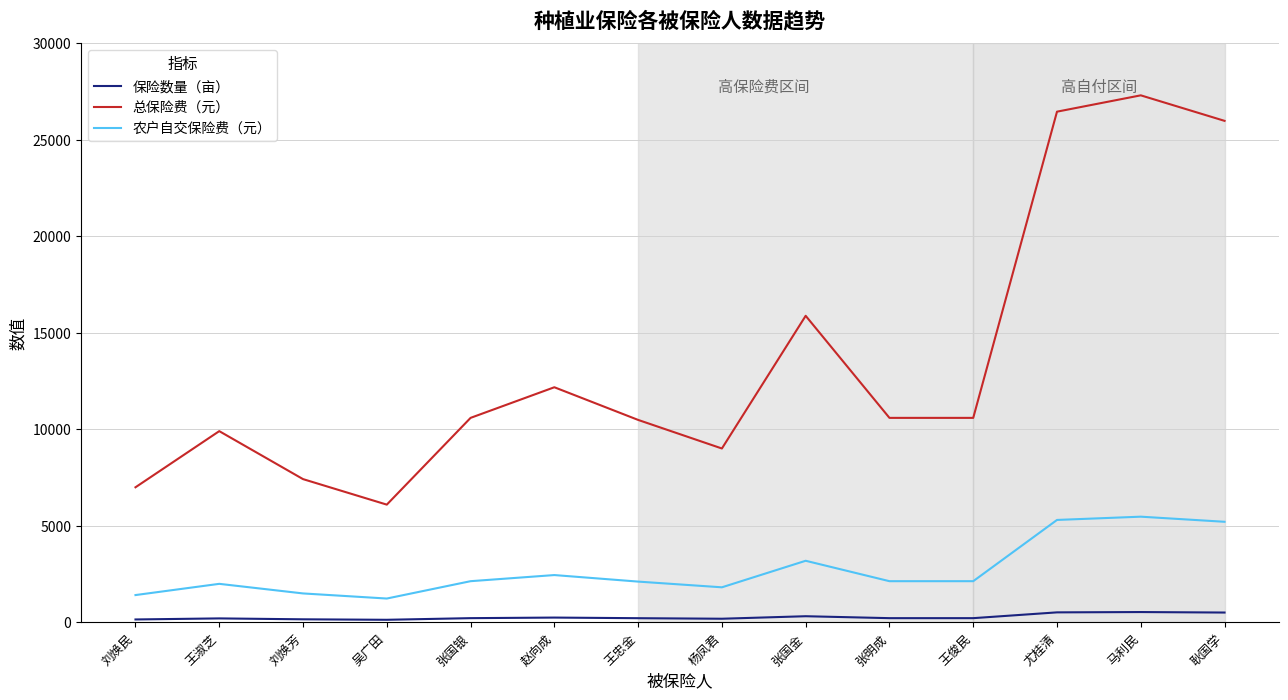

What are all the series names shown in the legend?

保险数量（亩）, 总保险费（元）, 农户自交保险费（元）